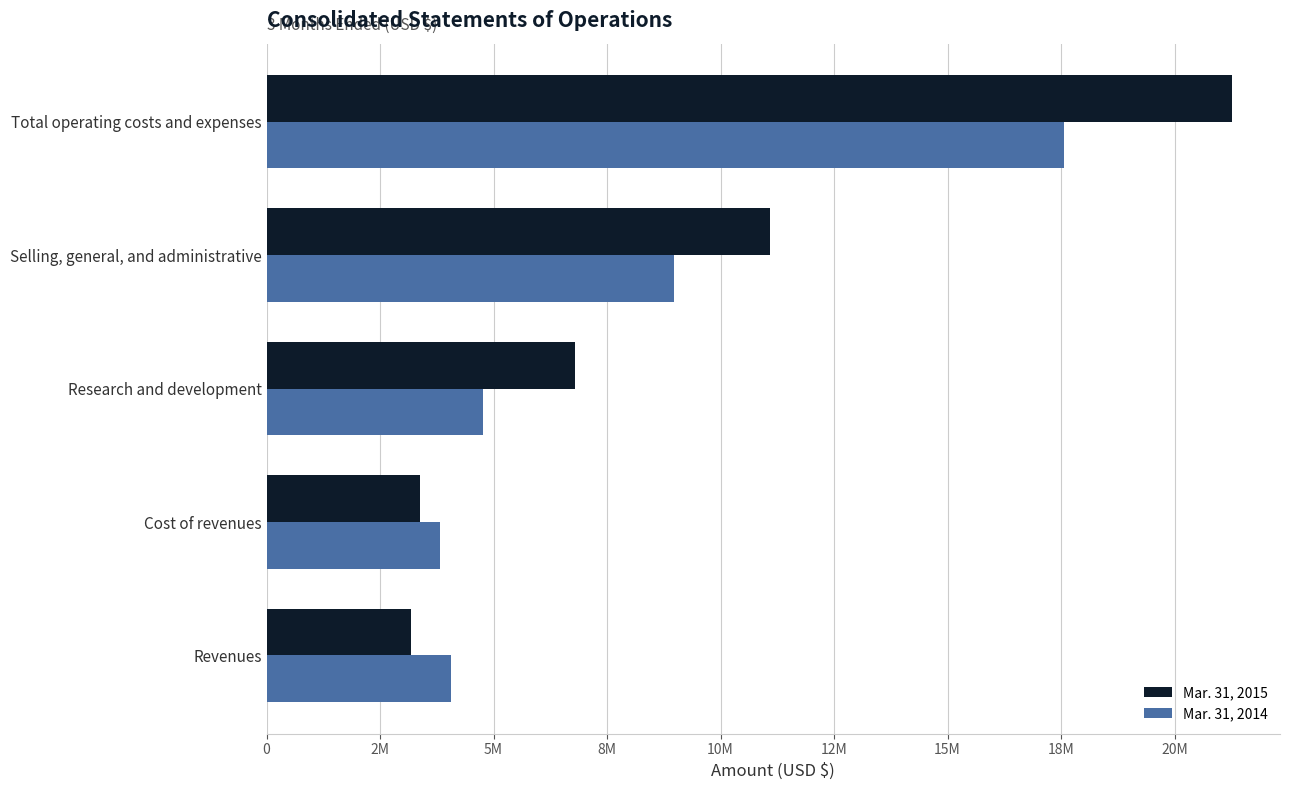

What is the value of the Mar. 31, 2015 bar at the 4th from the left?

11087899